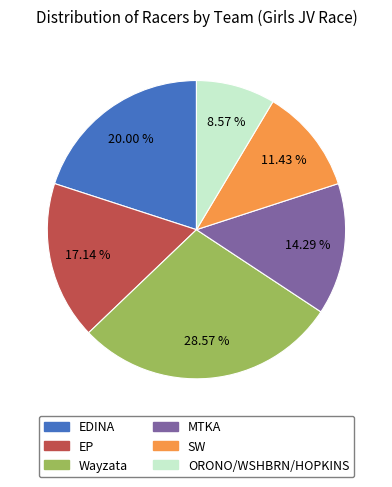

Combined, do MTKA and EP account for over 50%?

No